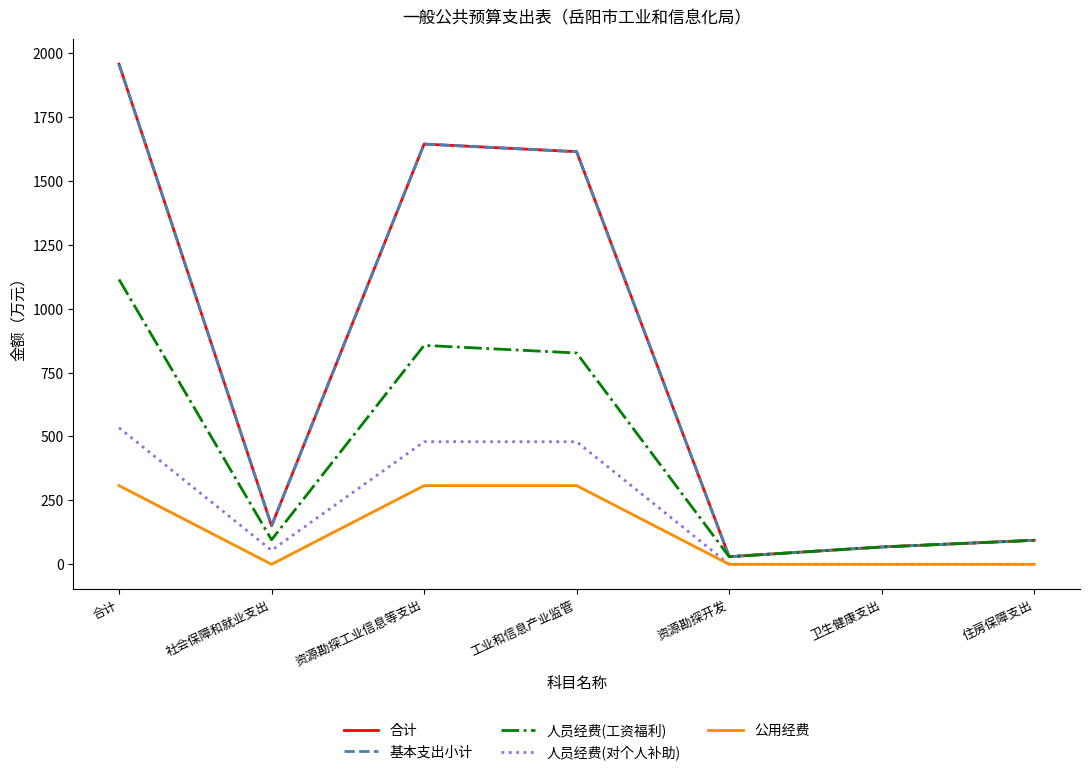

What position from the left is 合计?

1